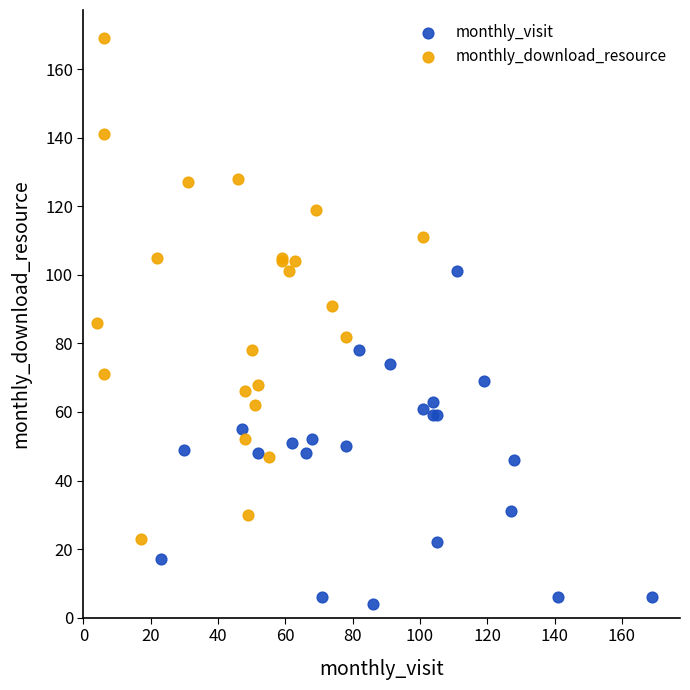

Which series reaches the maximum Y coordinate?

monthly_download_resource